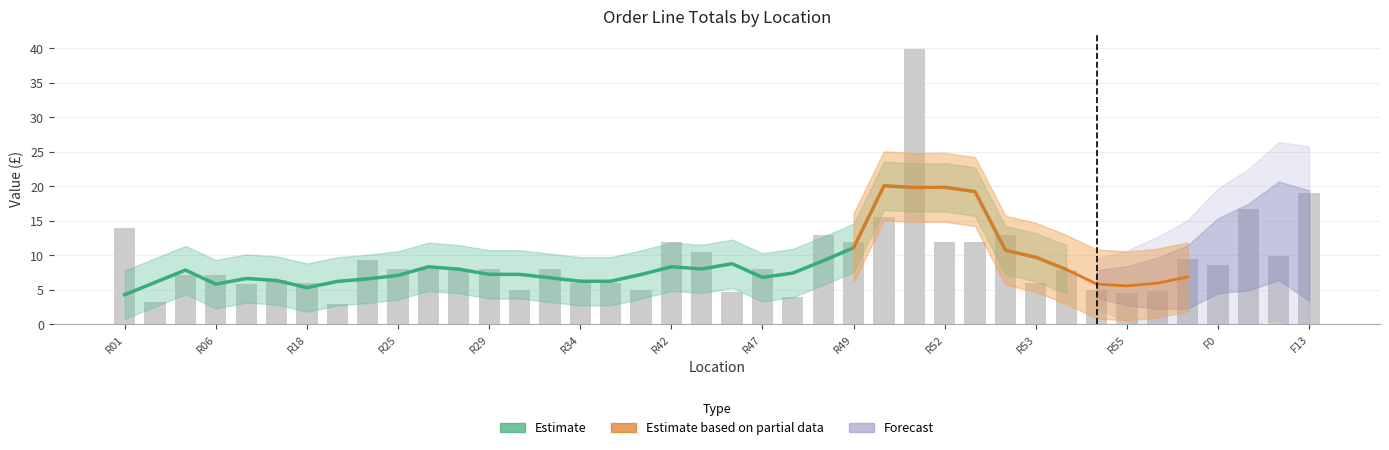

Where does the Total series first go above 7?

R01